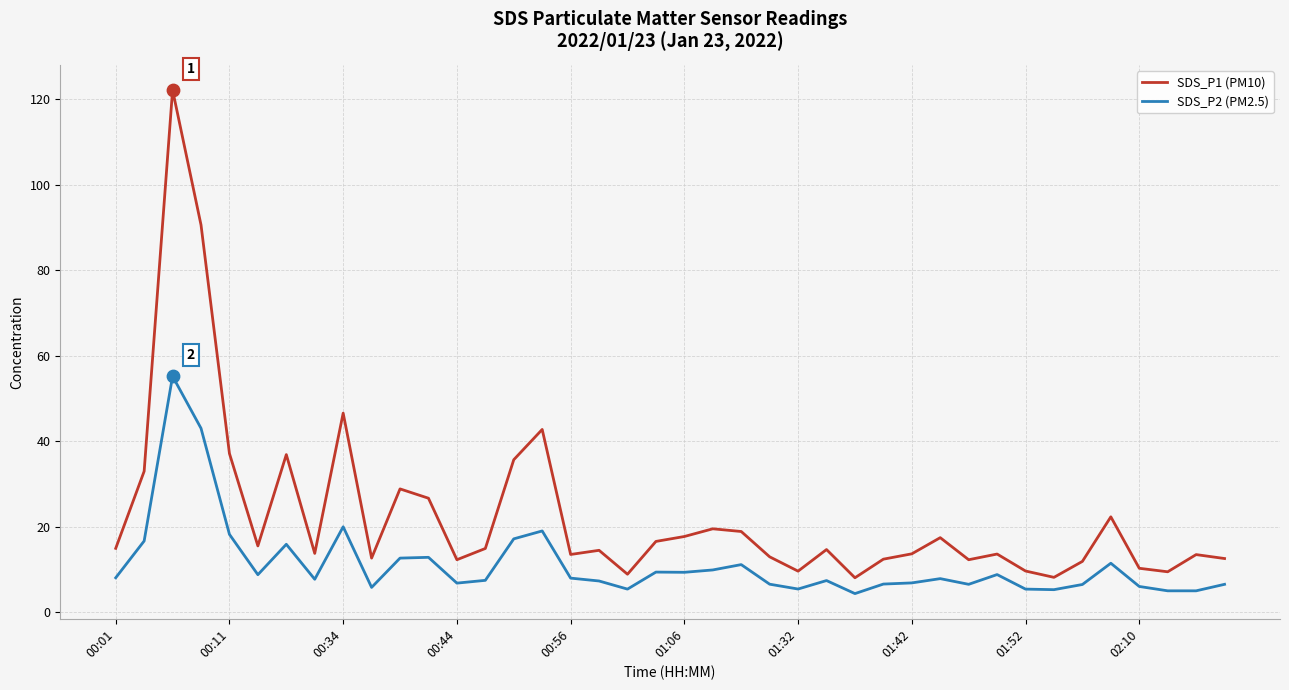

Which series has the largest total across all categories?

SDS_P1 (PM10)